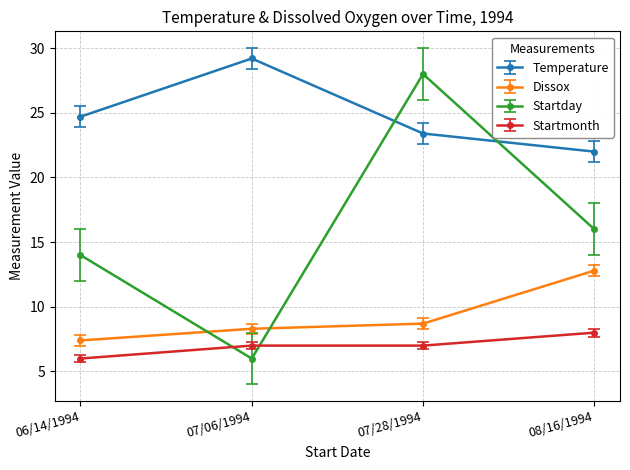

Where does the Temperature series first go above 24?

06/14/1994